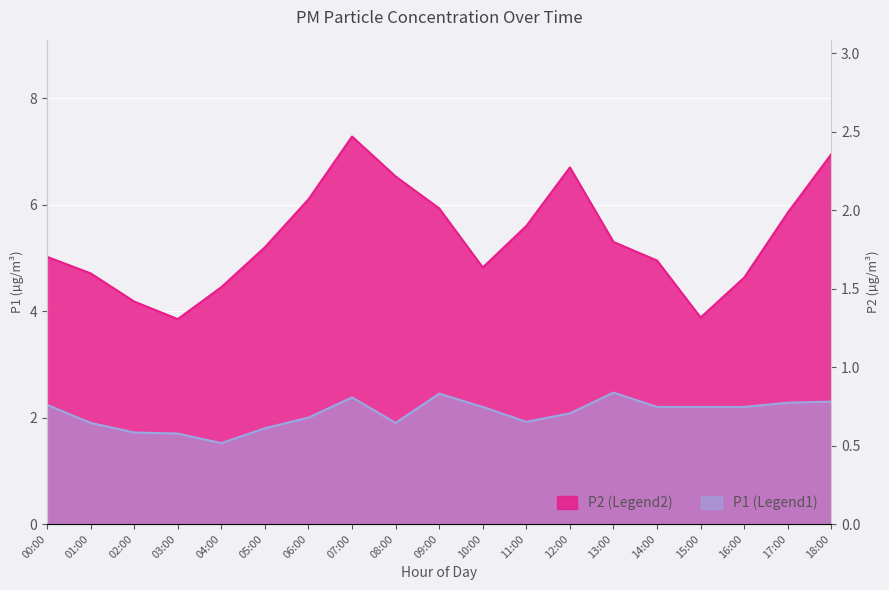

Reading left to right, transcribe all the data shown in this chart.

P1: 00:00=5.0	01:00=4.7	02:00=4.2	03:00=3.9	04:00=4.5	05:00=5.2	06:00=6.1	07:00=7.3	08:00=6.5	09:00=5.9	10:00=4.8	11:00=5.6	12:00=6.7	13:00=5.3	14:00=5.0	15:00=3.9	16:00=4.6	17:00=5.8	18:00=7.0
P2: 00:00=2.2	01:00=1.9	02:00=1.7	03:00=1.7	04:00=1.5	05:00=1.8	06:00=2.0	07:00=2.4	08:00=1.9	09:00=2.5	10:00=2.2	11:00=1.9	12:00=2.1	13:00=2.5	14:00=2.2	15:00=2.2	16:00=2.2	17:00=2.3	18:00=2.3